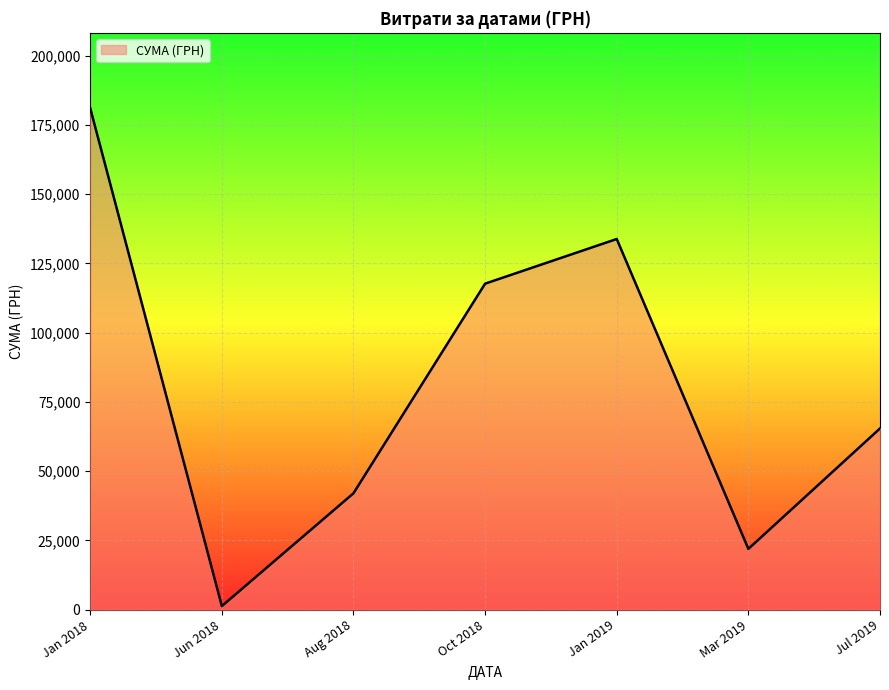

Is it true that the value at Oct 2018 is 117713.3?

True